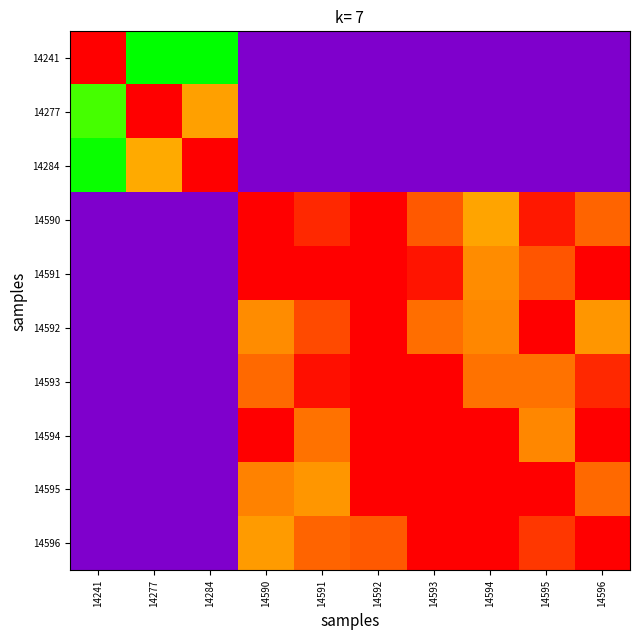

At which category is the sum across all series the highest?

14592